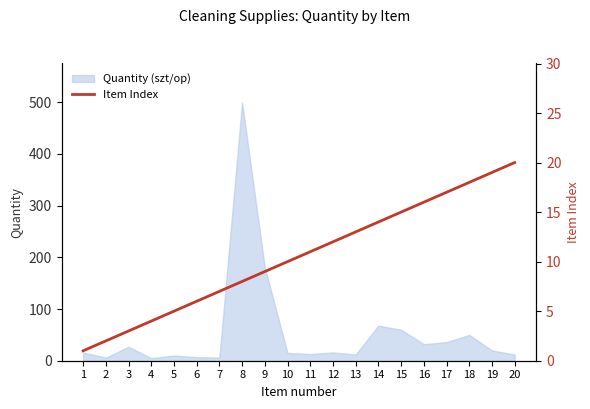

True or false: Quantity (szt/op) has a value of 20 at 18.

False